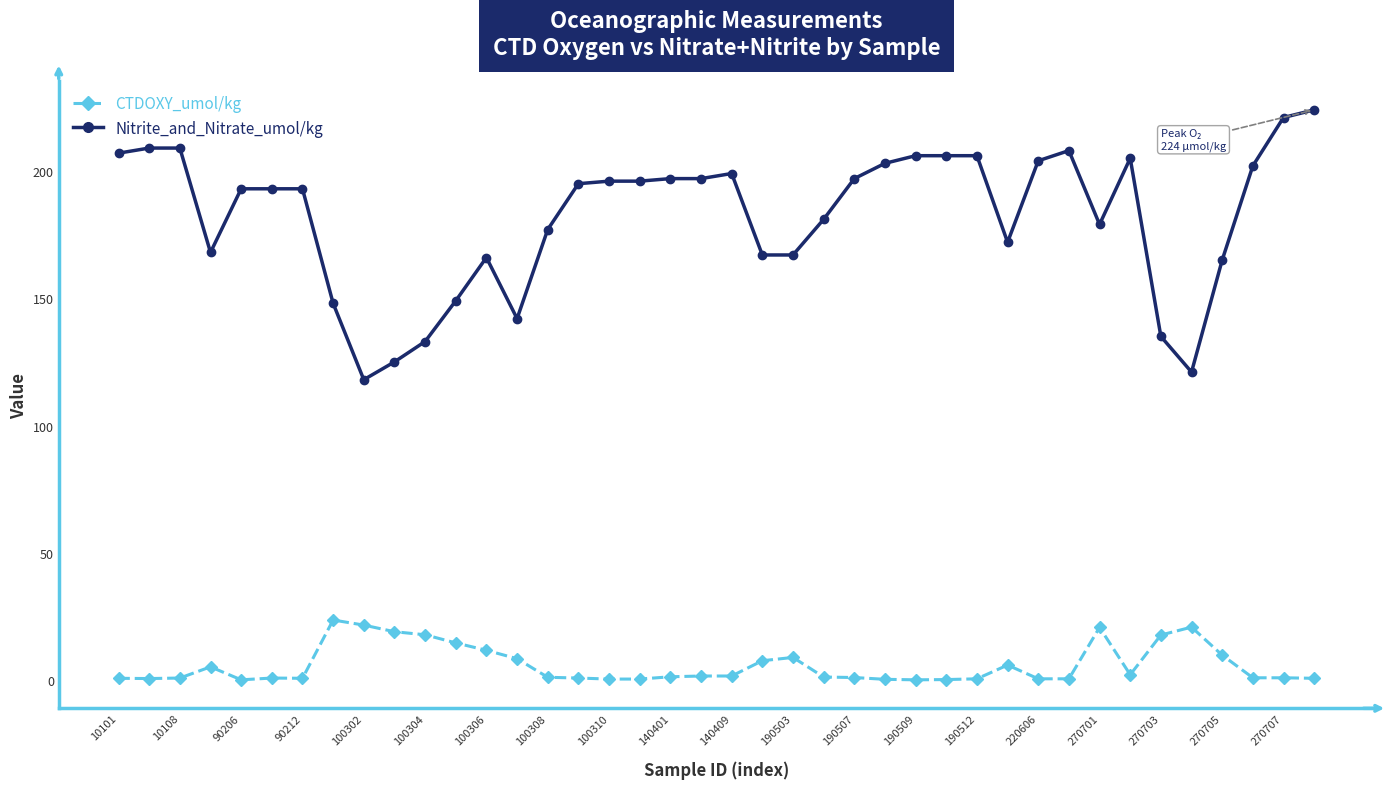

At how many categories does at least one series exceed 62?

40